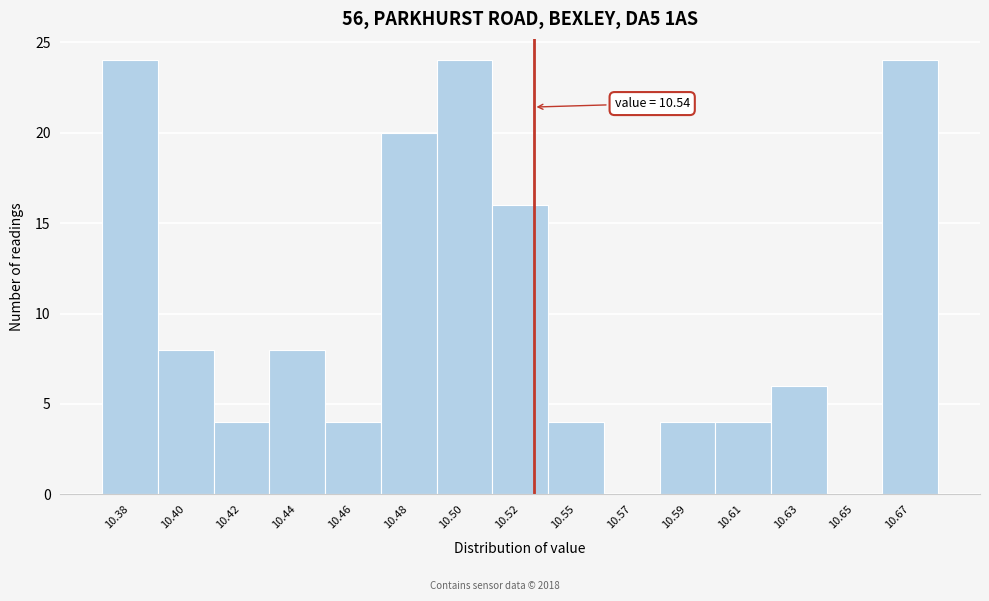

Reading left to right, list all the values displayed in this chart.

10.38=24	10.40=8	10.42=4	10.44=8	10.46=4	10.48=20	10.50=24	10.52=16	10.55=4	10.57=0	10.59=4	10.61=4	10.63=6	10.65=0	10.67=24